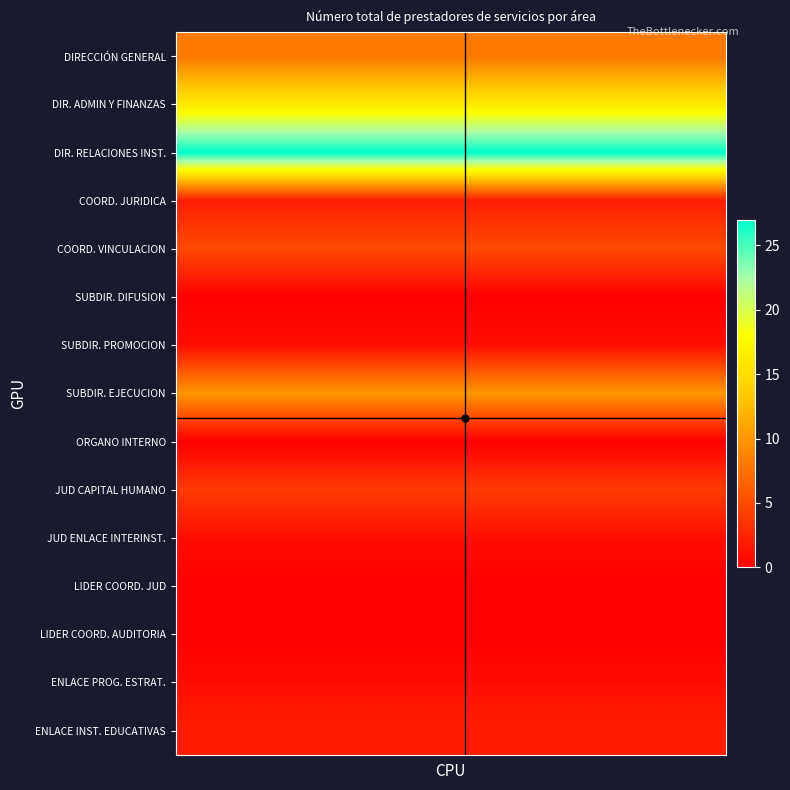

How many distinct data groups are displayed?

15